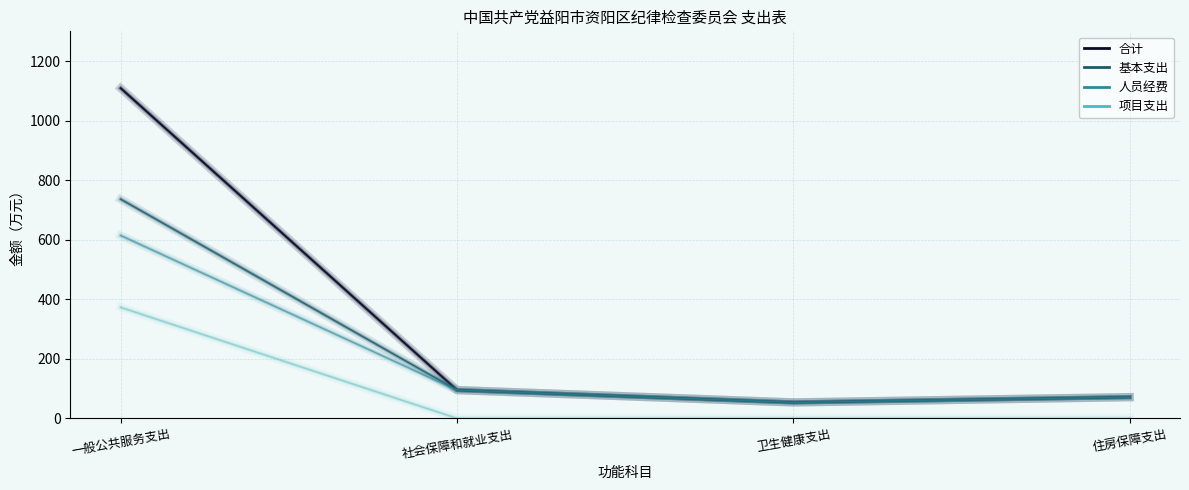

Does the chart have visible grid lines?

Yes